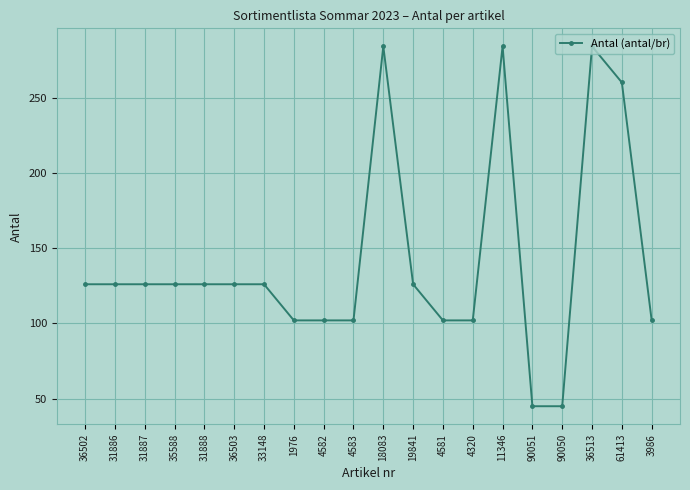

Between 31887 and 11346, which is larger?

11346